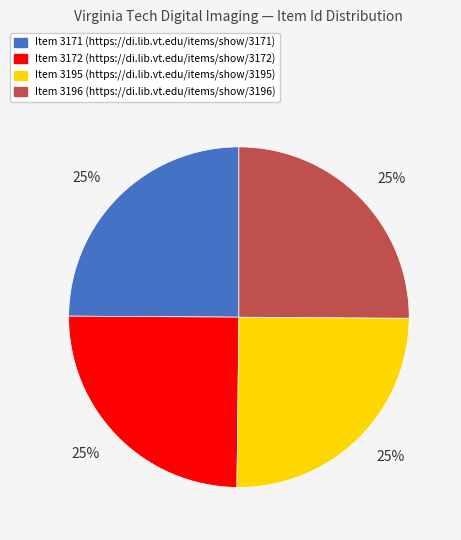

The Item 3195 slice represents 20% of the pie. True or false?

False